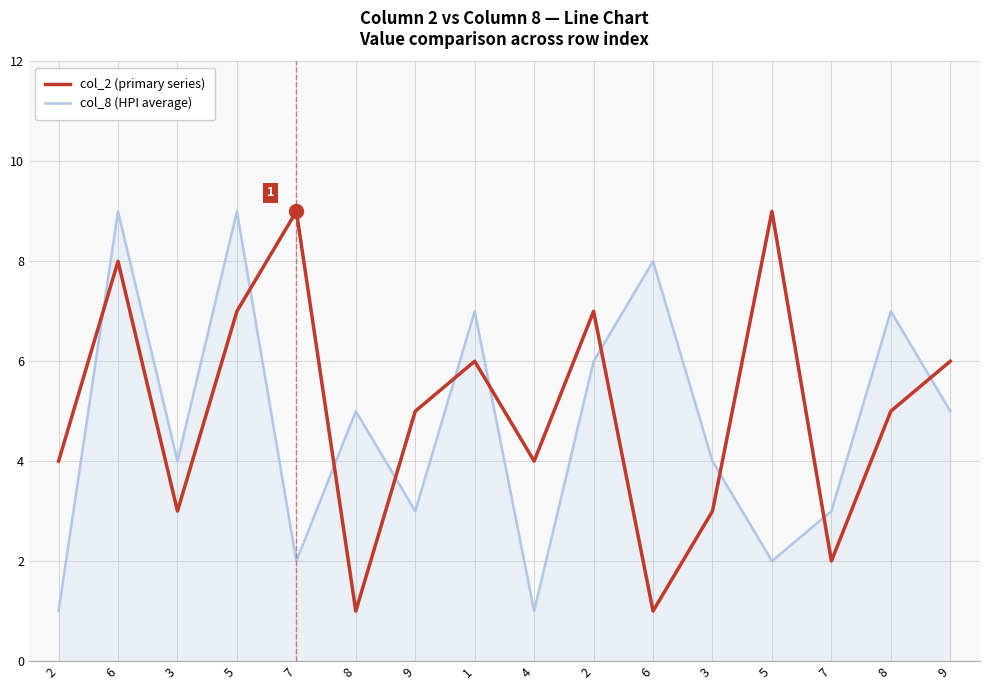

What is the sum of the col_2 (primary series) values at 2 and 9?

10